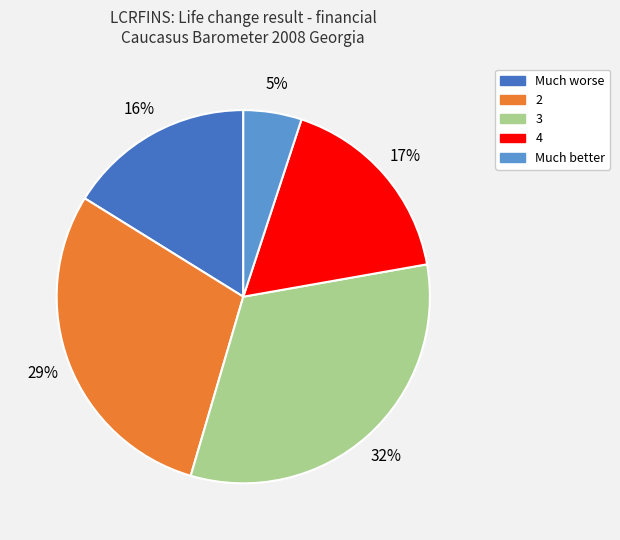

To the nearest percent, what is the difference between the largest and smallest slice percentages?

27%